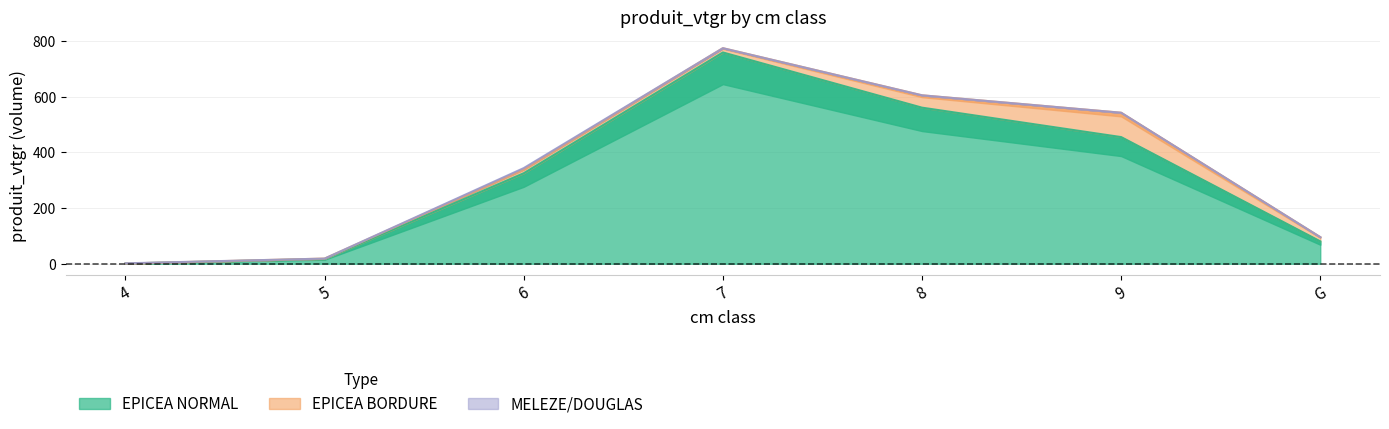

The EPICEA BORDURE series shows 1.4 at 5. True or false?

True